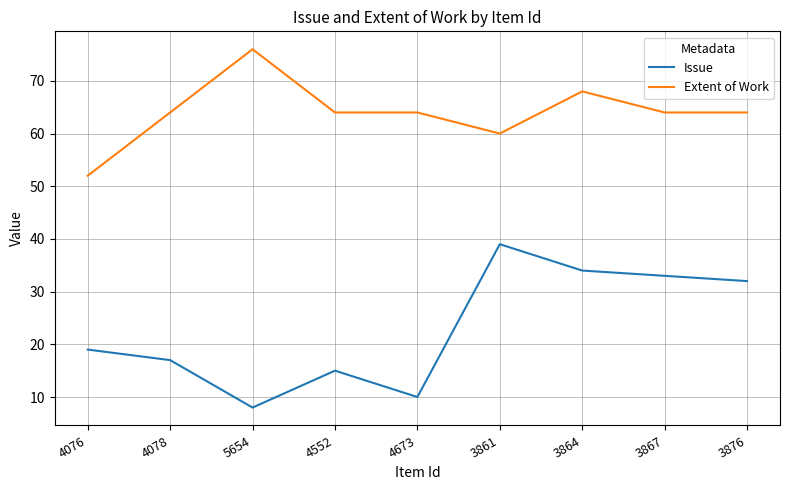

Read the Extent of Work value at 4078, to the nearest 5.

65